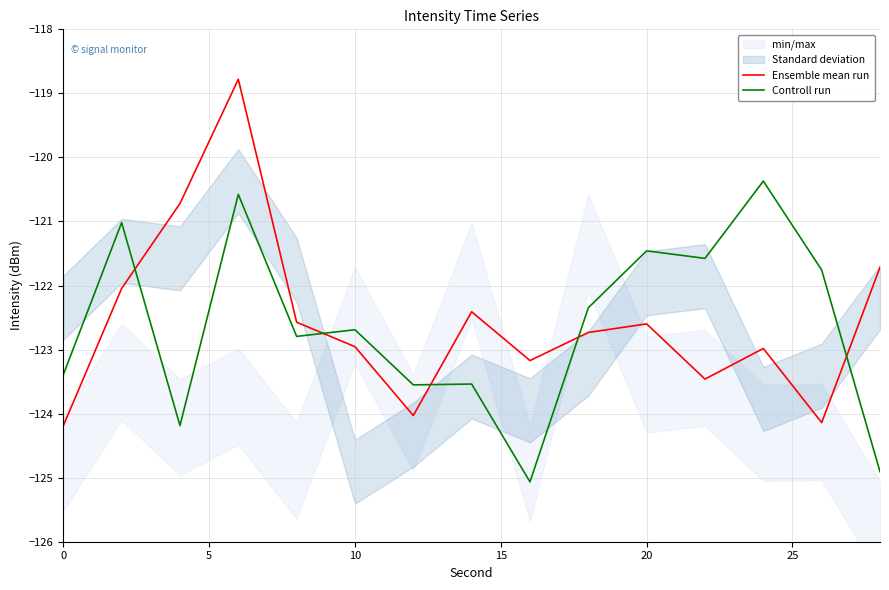

True or false: Controll run has a value of -72.5 at 10.

False